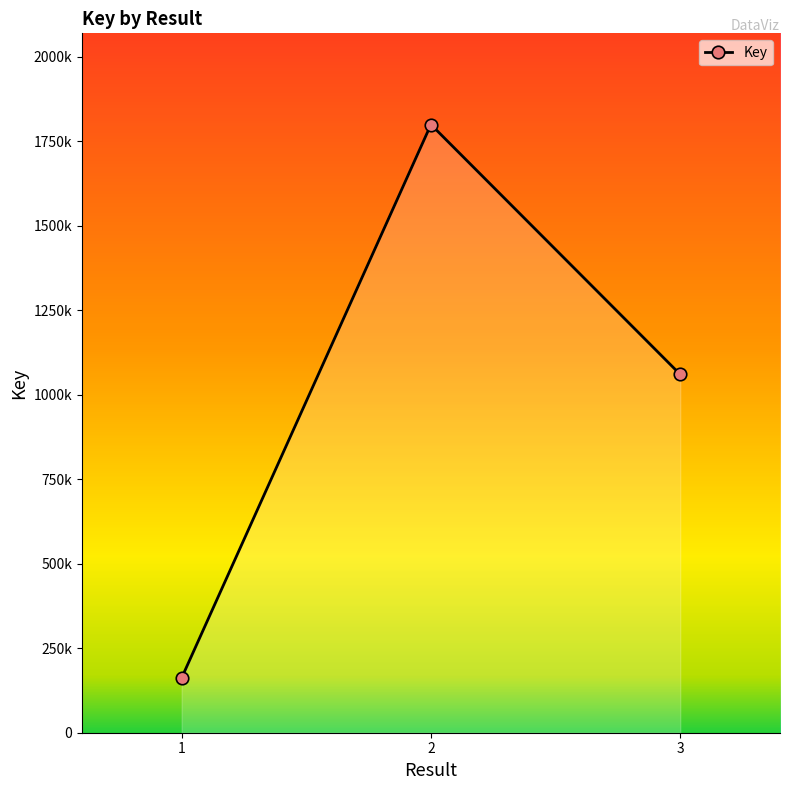

Between 3 and 2, which is larger?

2